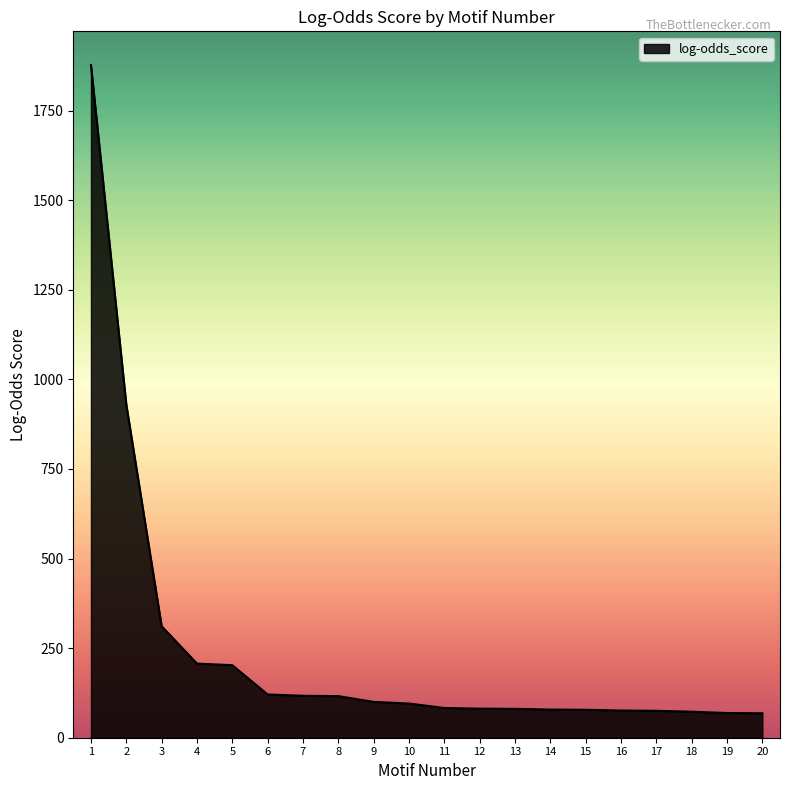

What is the difference between the maximum and minimum values?

1809.1